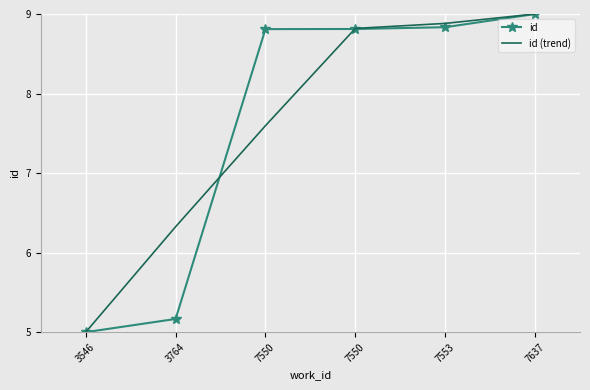

True or false: id has a value of 11.8 at 7553.

False